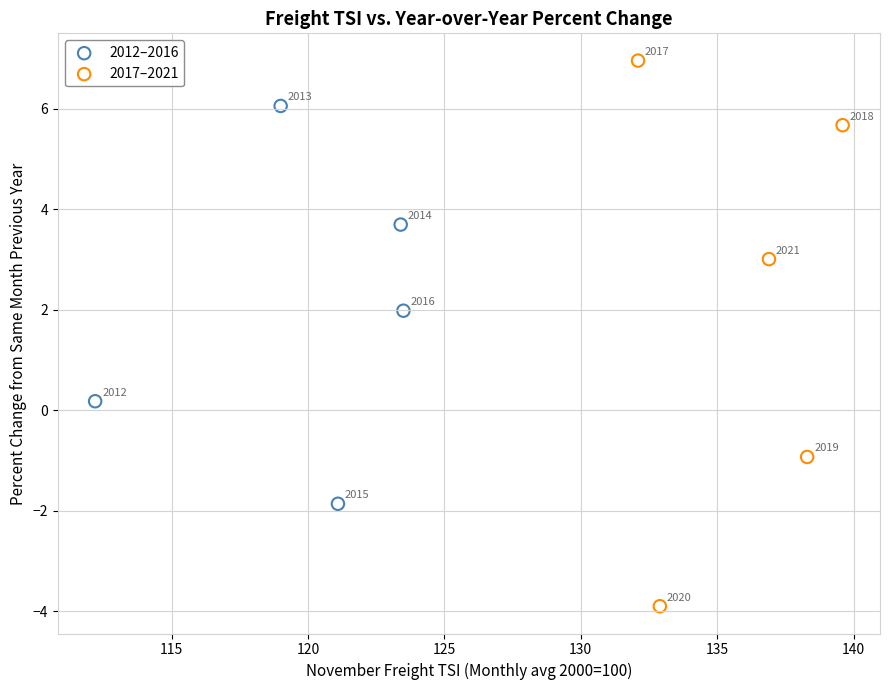

Which series has the largest Y range (max minus min)?

2017–2021